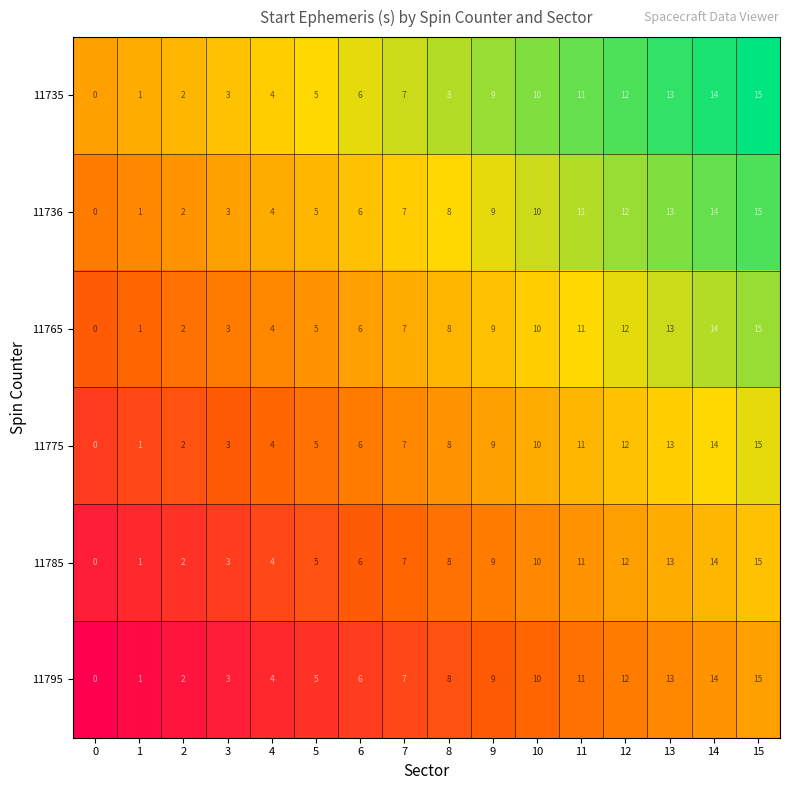

Rank the categories by 11735 value from lowest to highest.

0, 1, 2, 3, 4, 5, 6, 7, 8, 9, 10, 11, 12, 13, 14, 15